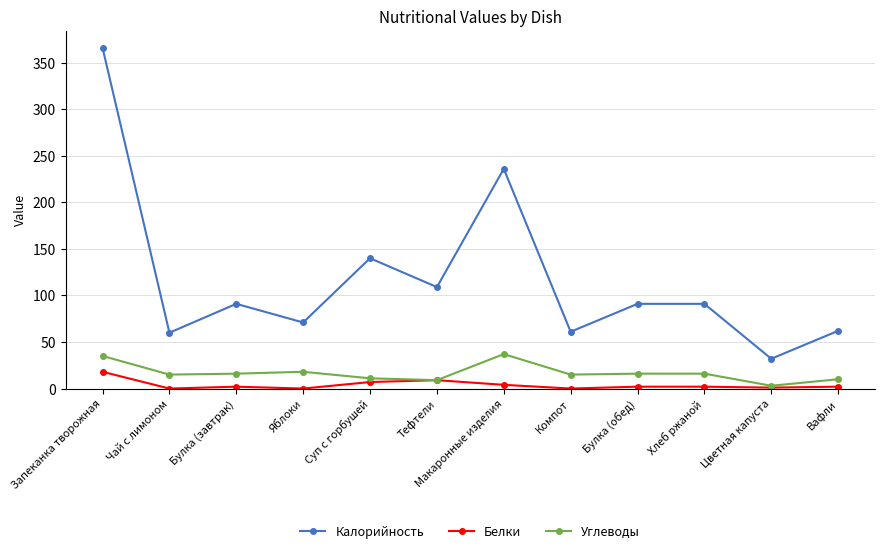

True or false: Калорийность and Белки cross at least once.

False